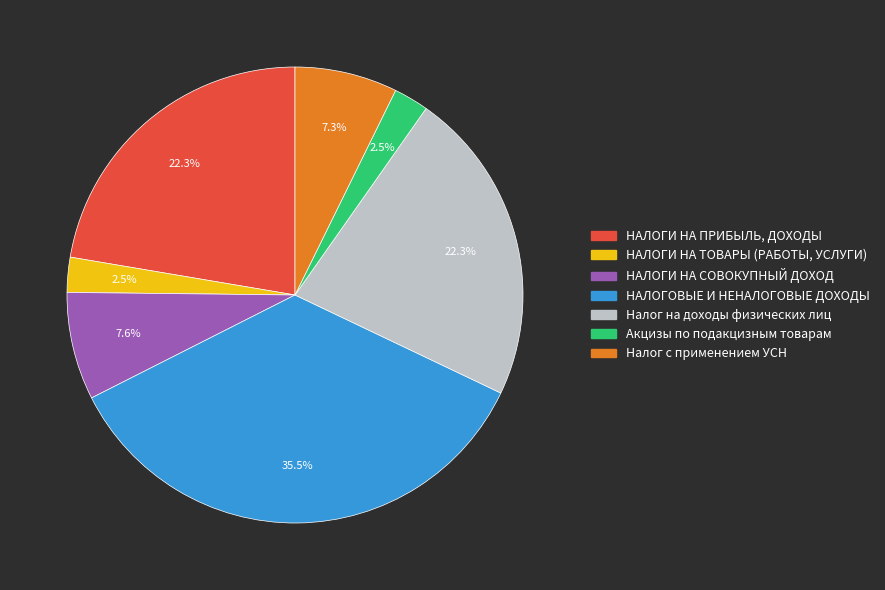

Approximately how many times larger is the value at НАЛОГИ НА ПРИБЫЛЬ, ДОХОДЫ compared to НАЛОГИ НА СОВОКУПНЫЙ ДОХОД?

2.9